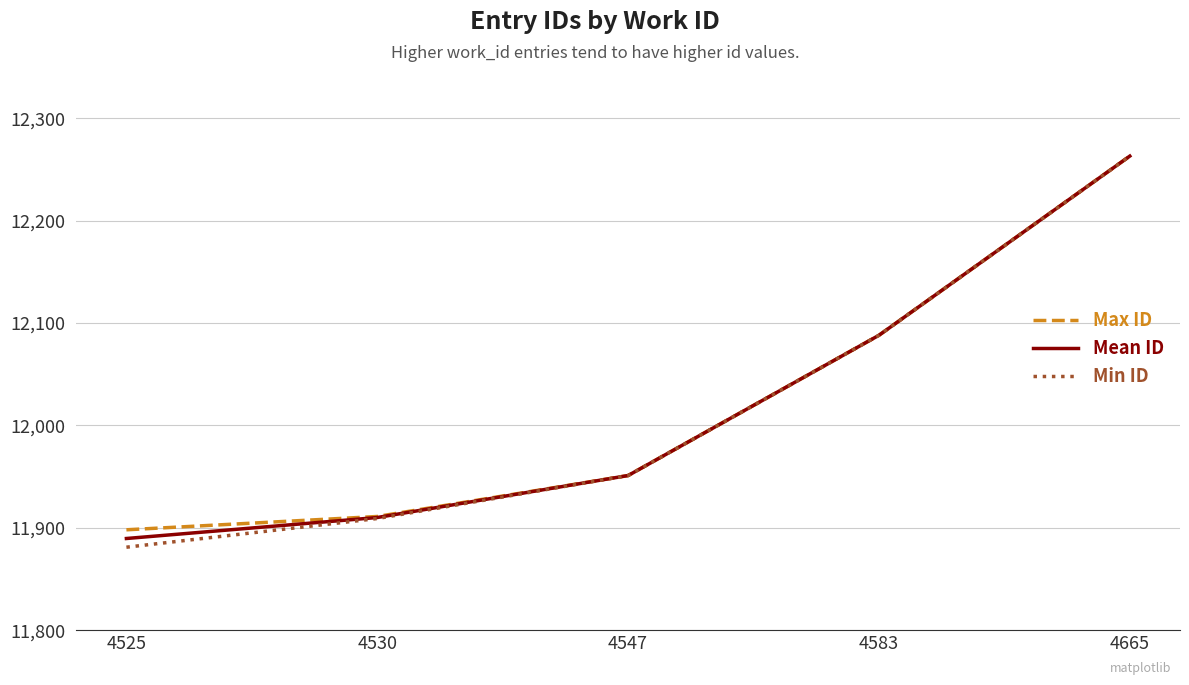

At which label does Max ID reach its peak?

4665